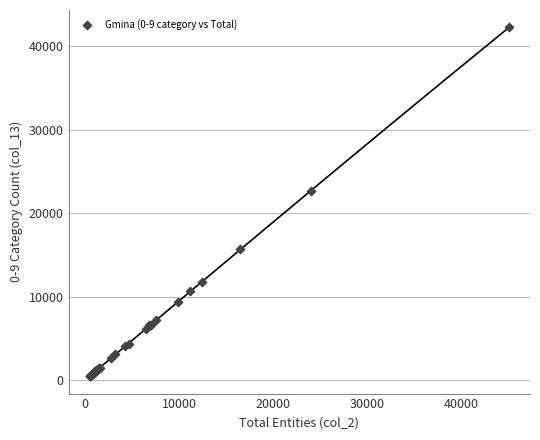

What Y value in the scatter plot is closest to 21377?

22666